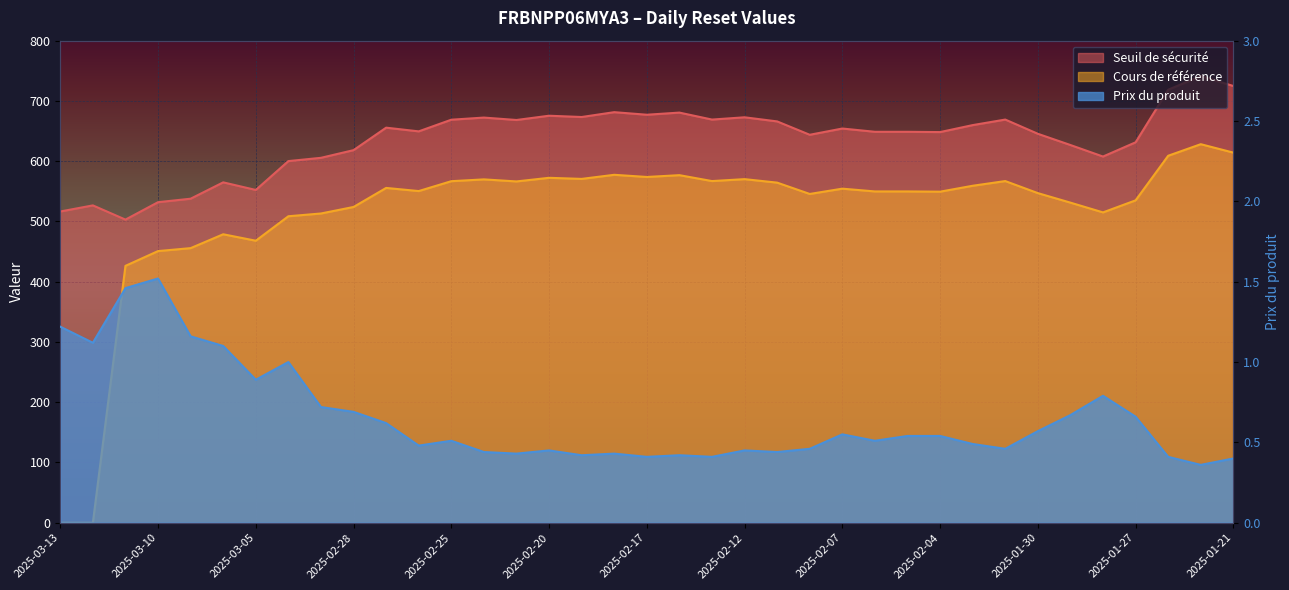

Which series changed the most between 2025-02-13 and 2025-01-29?

Seuil de sécurité